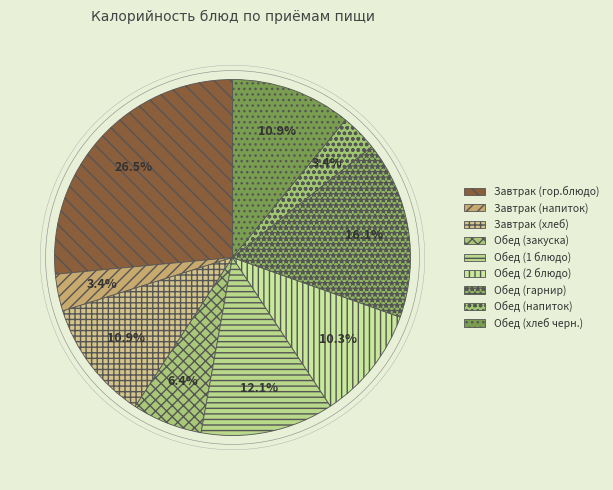

Which slice is the largest?

Завтрак (гор.блюдо)